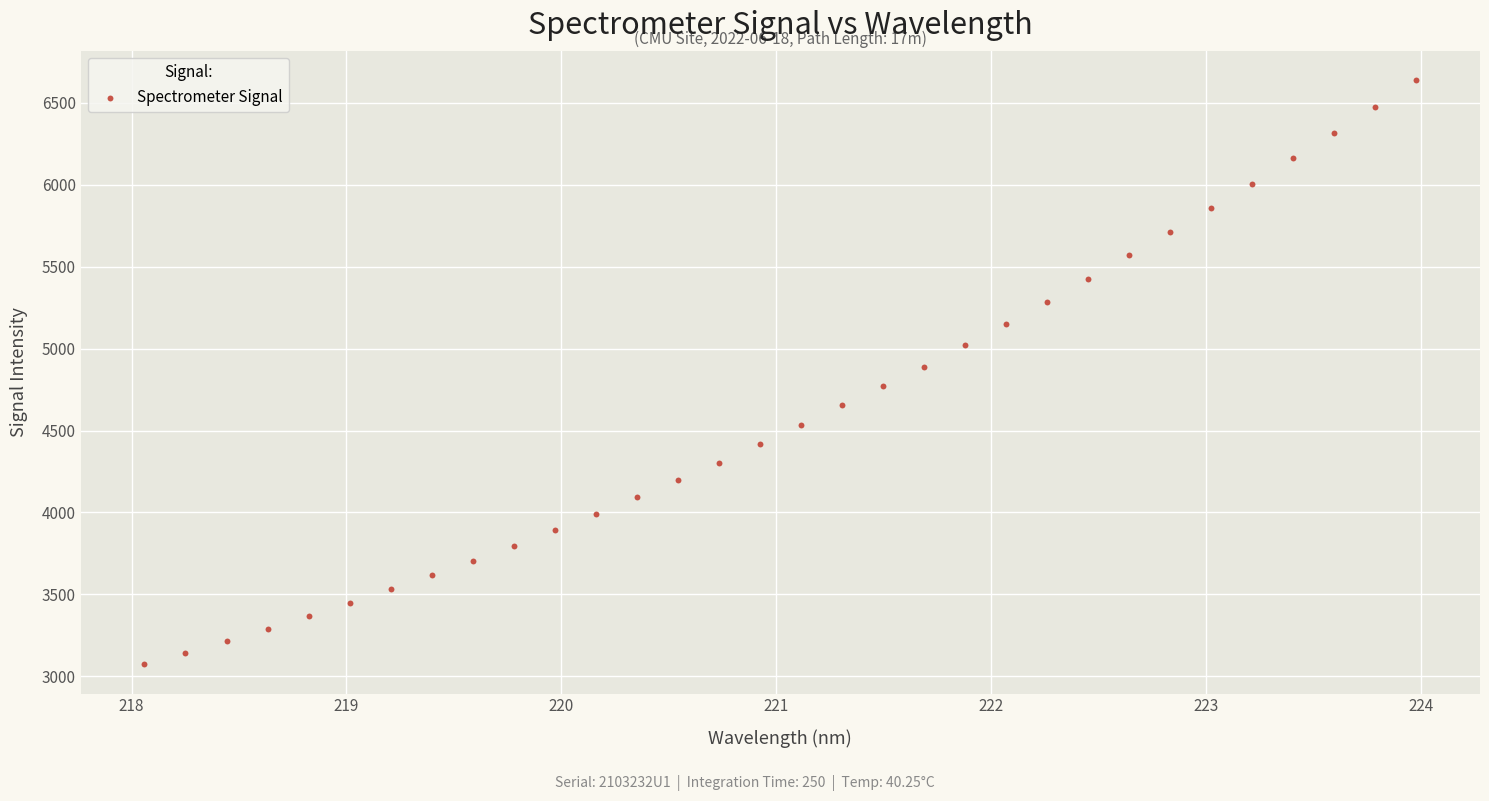

What is the range of X values (max minus min)?

5.9